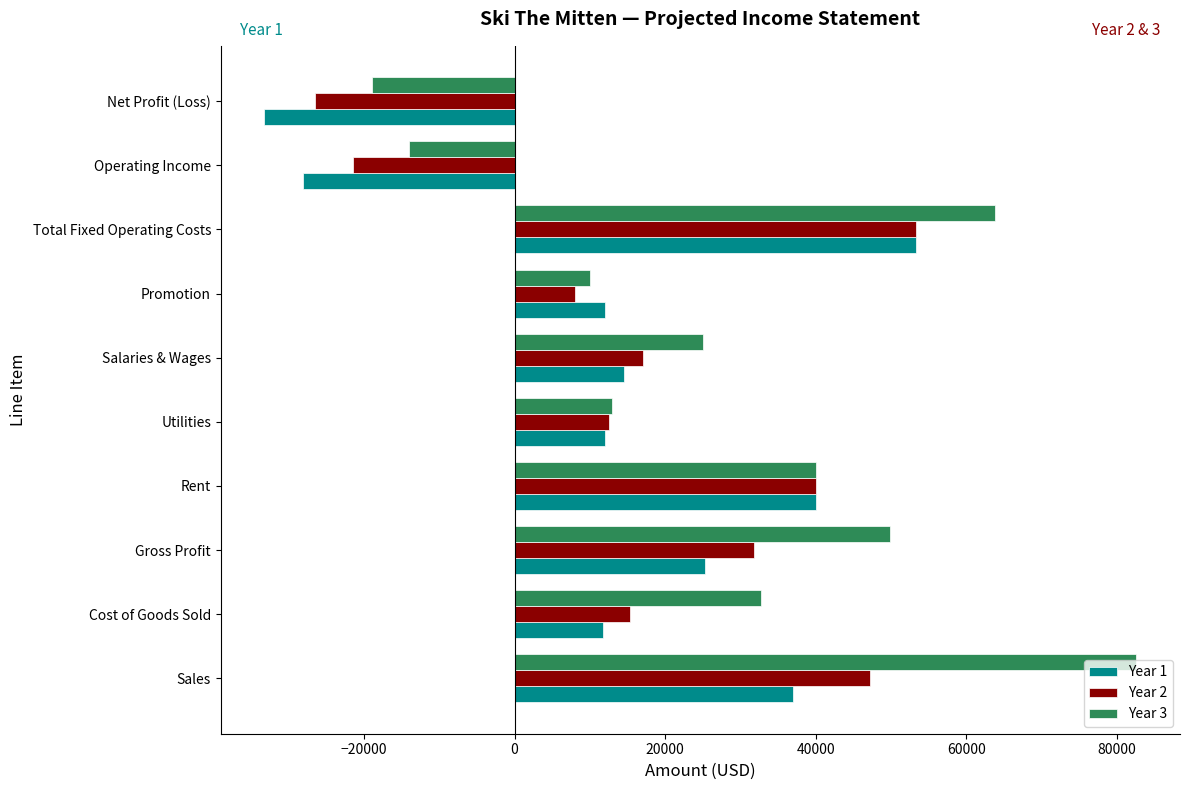

At which category is the sum across all series the highest?

Total Fixed Operating Costs